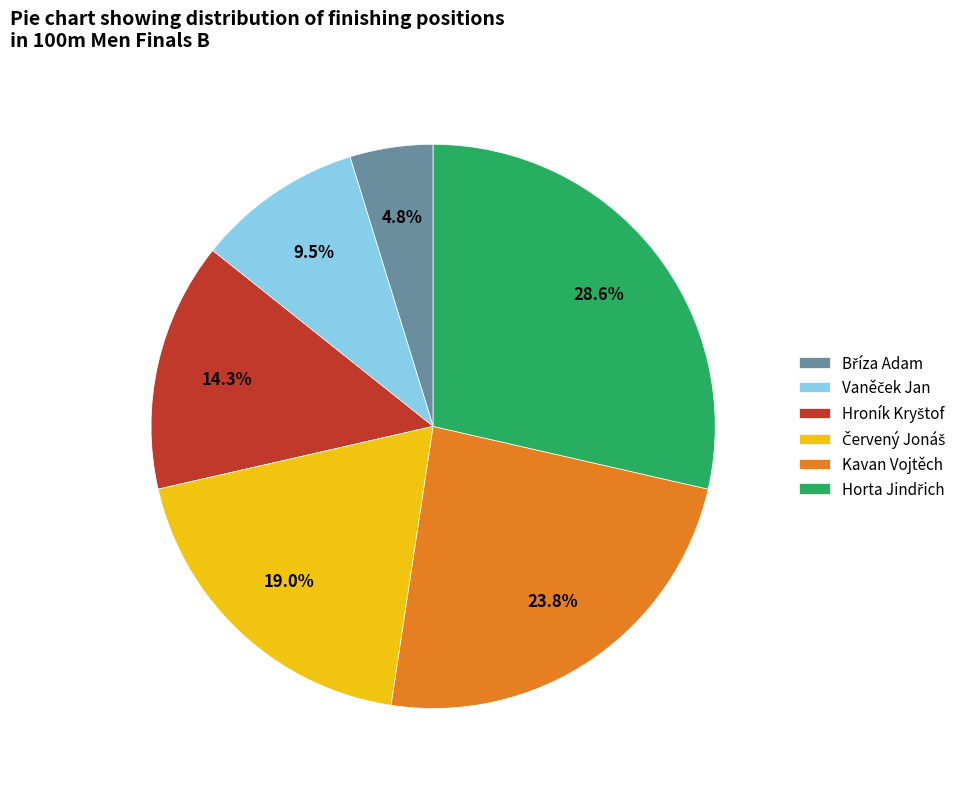

How many segments does this pie chart have?

6